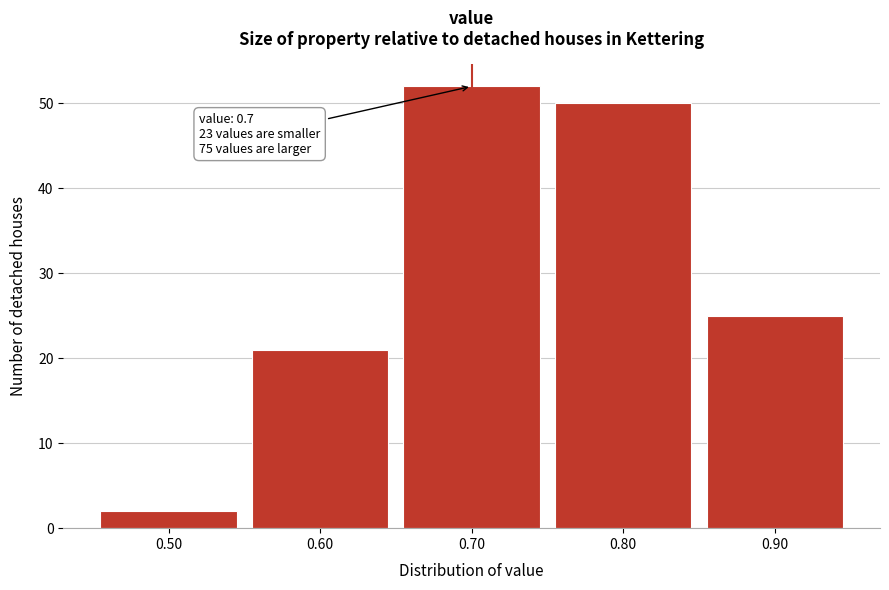

Which range on the x-axis has the tallest bar?

0.65 to 0.75